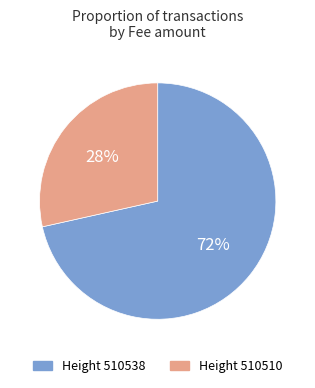

Is there any slice that represents more than half of the pie?

Yes